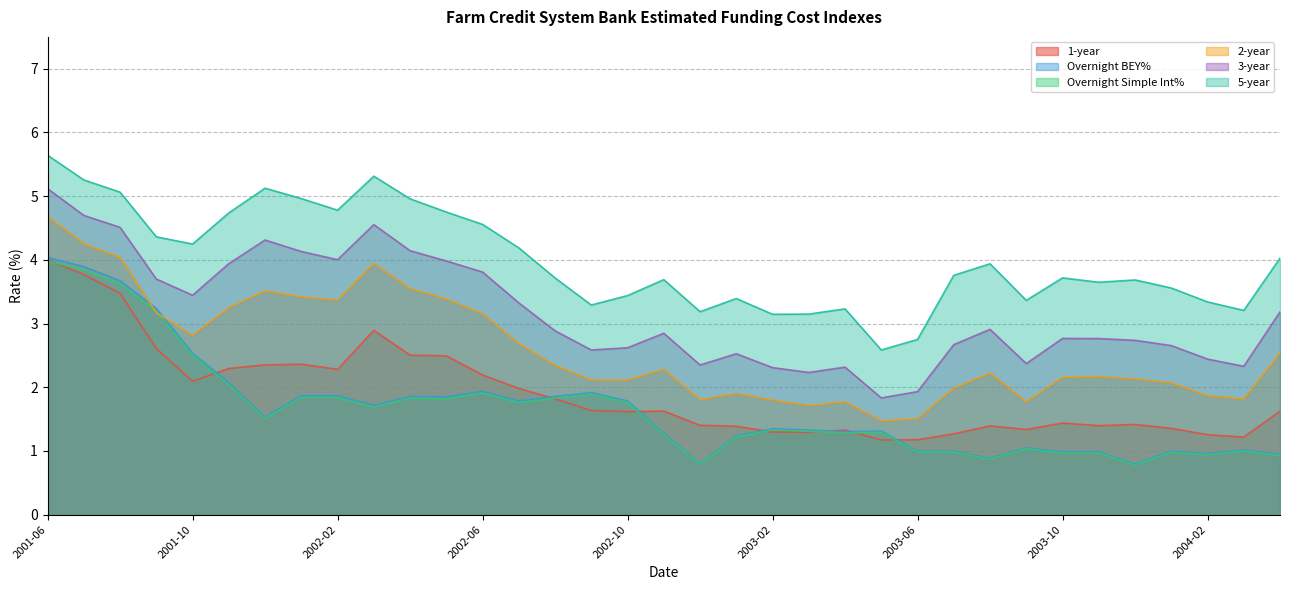

Is the value of 3-year at 2002-01 greater than the value of Overnight BEY% at 2002-12?

Yes